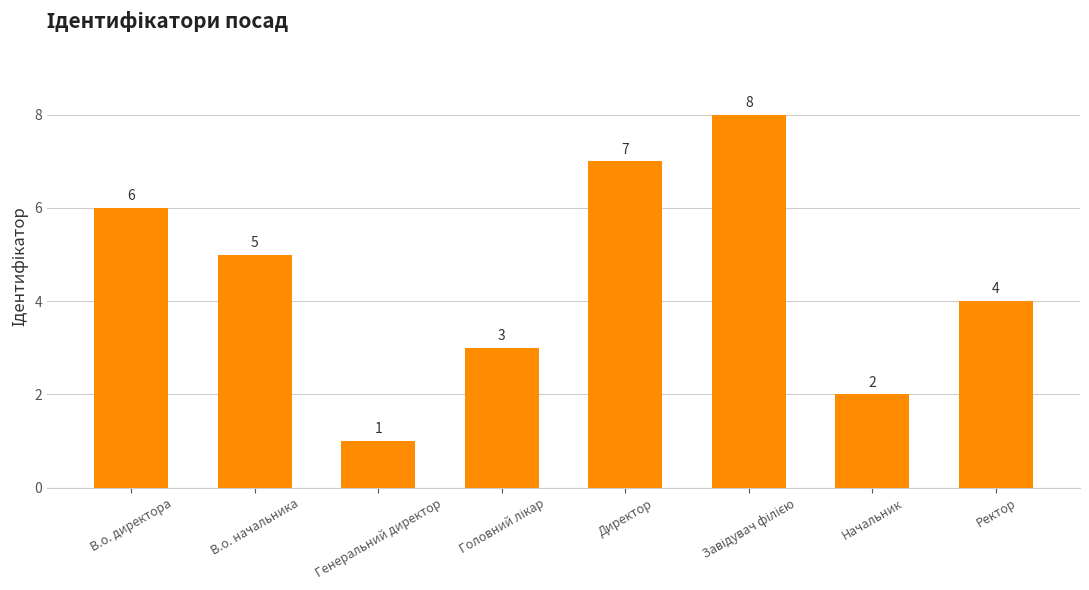

Between В.о. директора and Ректор, which is larger?

В.о. директора